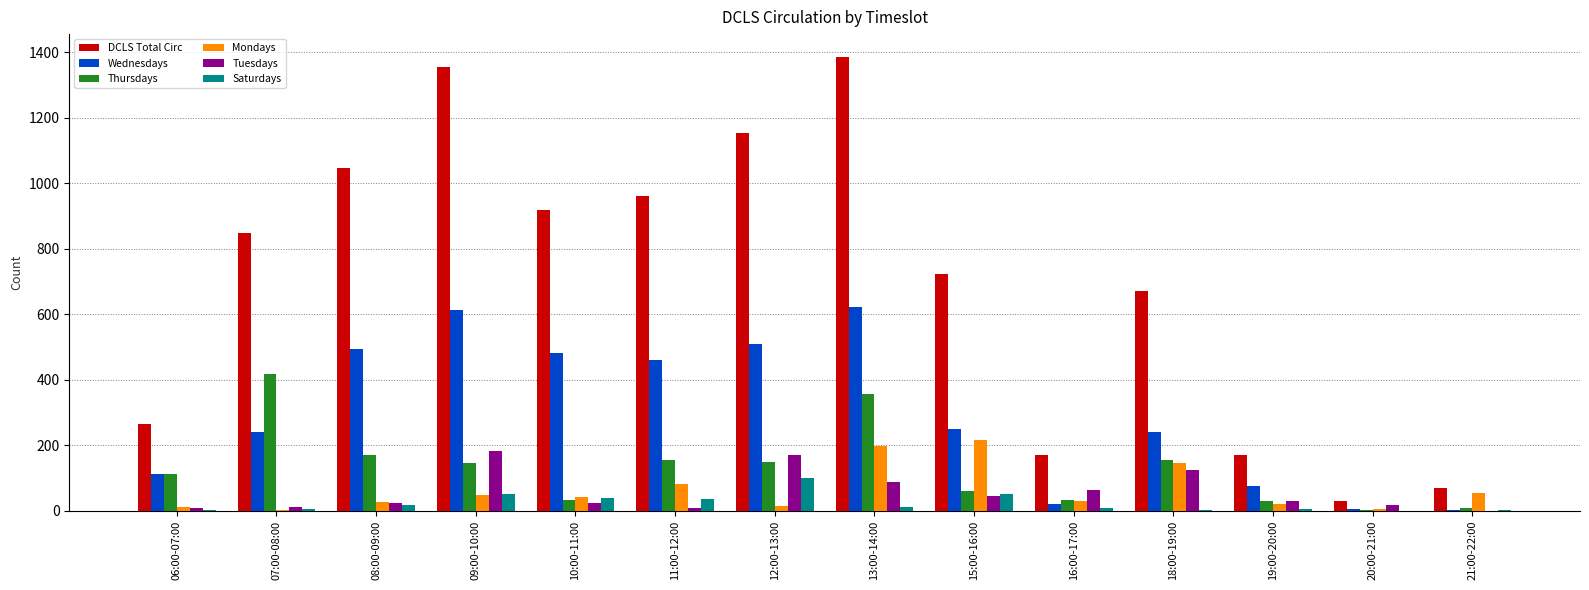

The value of Thursdays at 07:00-08:00 is 417. True or false?

True